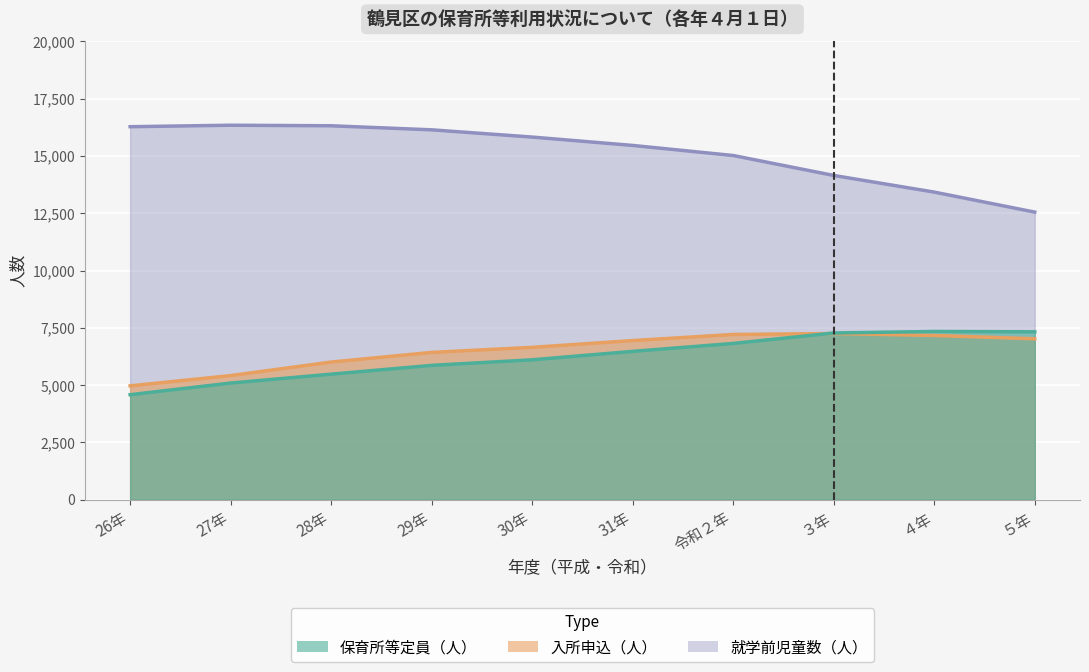

At which label does 入所申込（人） first exceed 6945?

令和２年